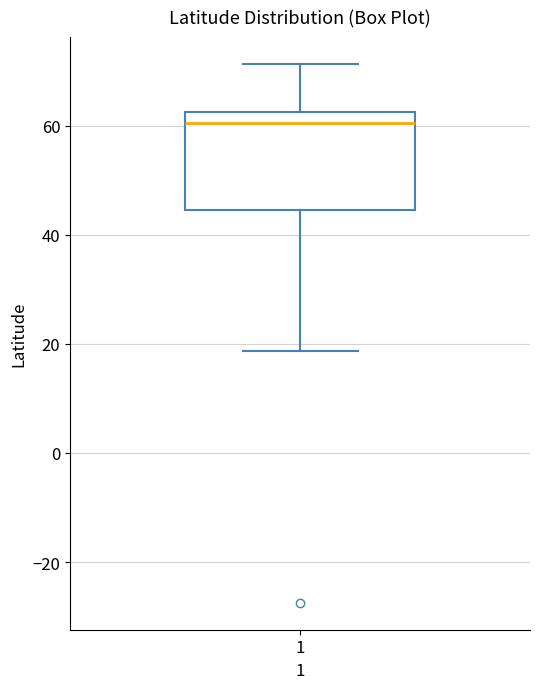

Transcribe this box plot: give where the median line is, the range the box spans, and where the two whiskers end, as read against the y-axis. The values are not printed on the chart, so give them approximately, as read against the axis.

median 60, box 44 to 62, whiskers 18 to 72